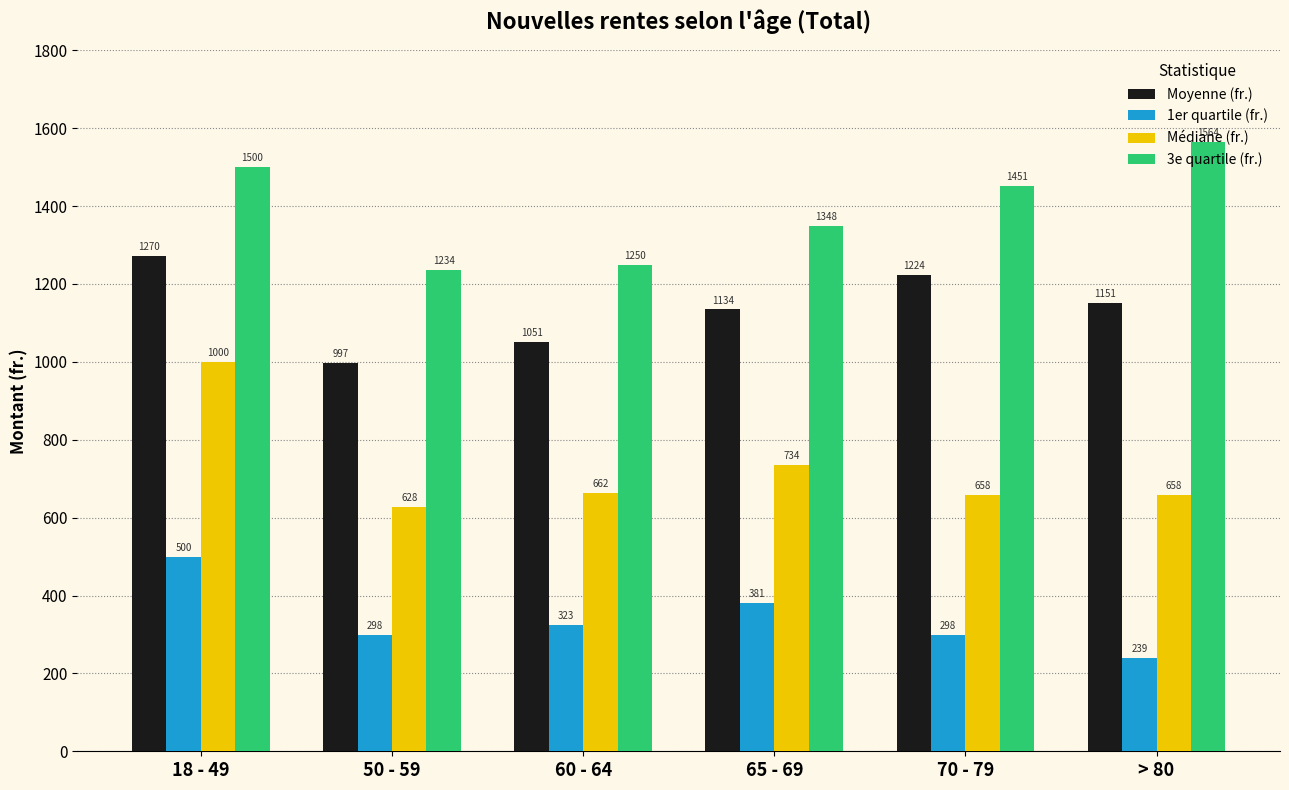

Which category has the highest value in the 1er quartile (fr.) series?

18 - 49